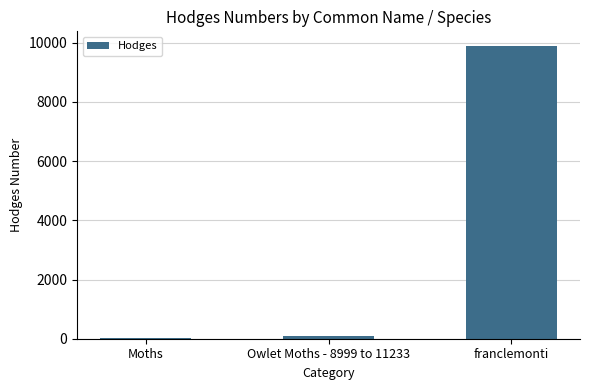

Between Moths and franclemonti, which is larger?

franclemonti